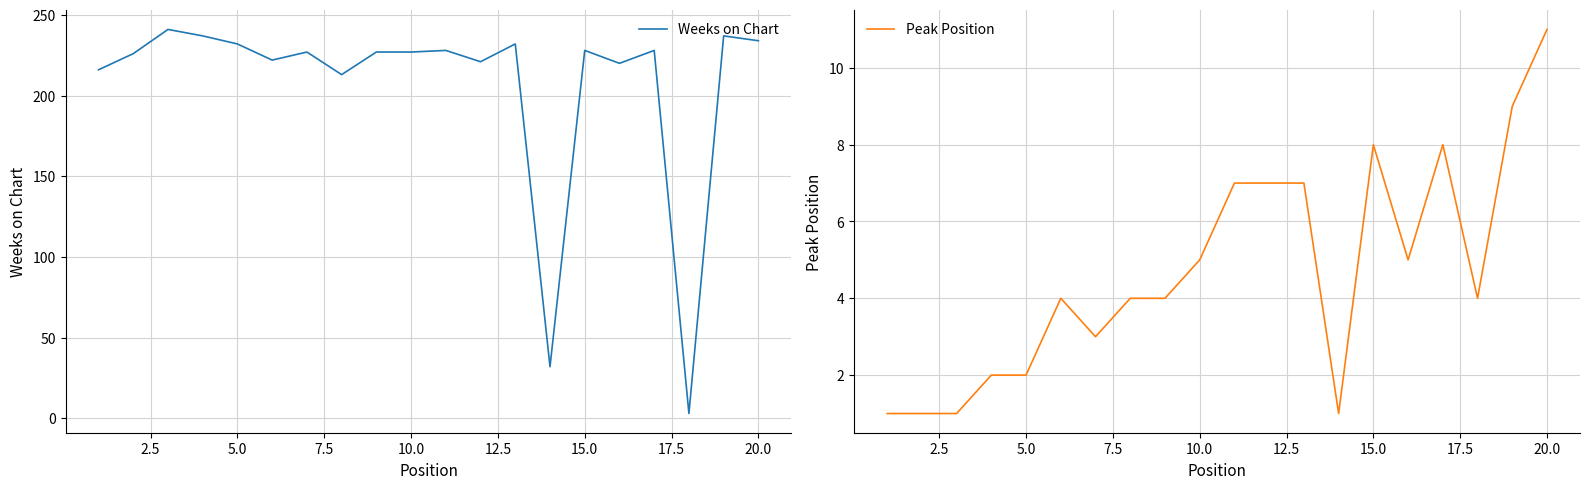

What is the value of the Weeks on Chart point at the 5th from the left?

232